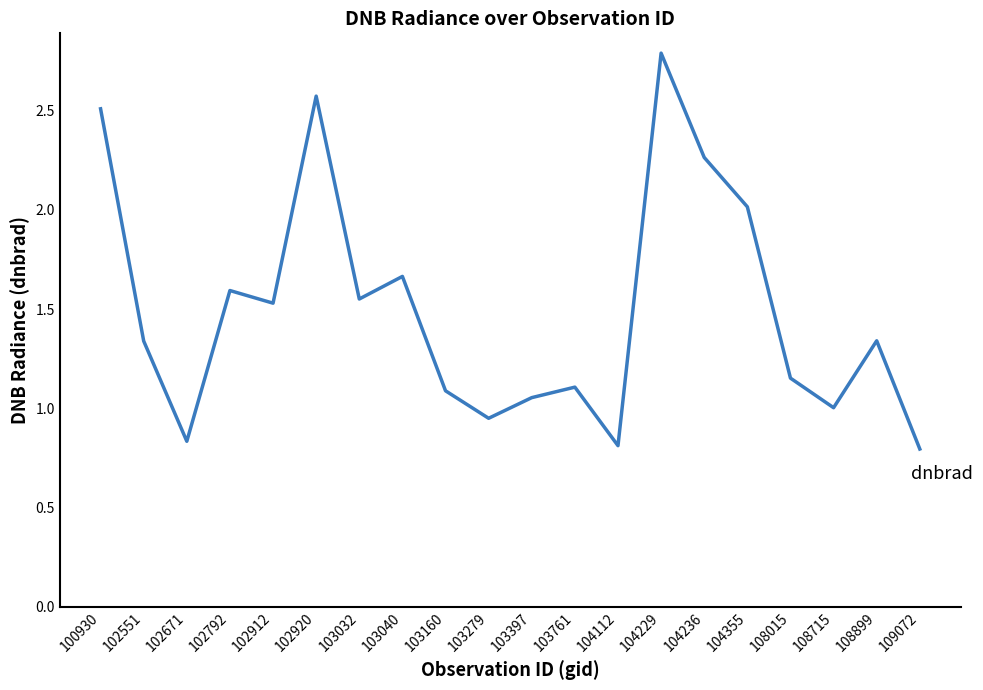

At which category does the data reach its first local peak?

102792